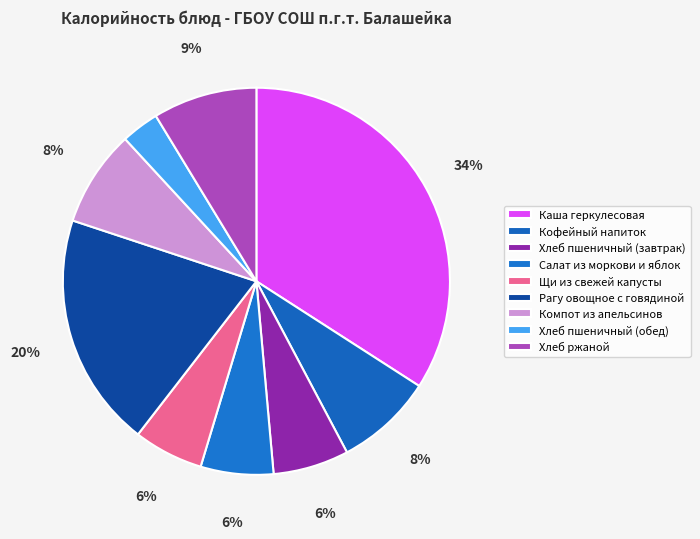

Is there a majority slice in this chart?

No